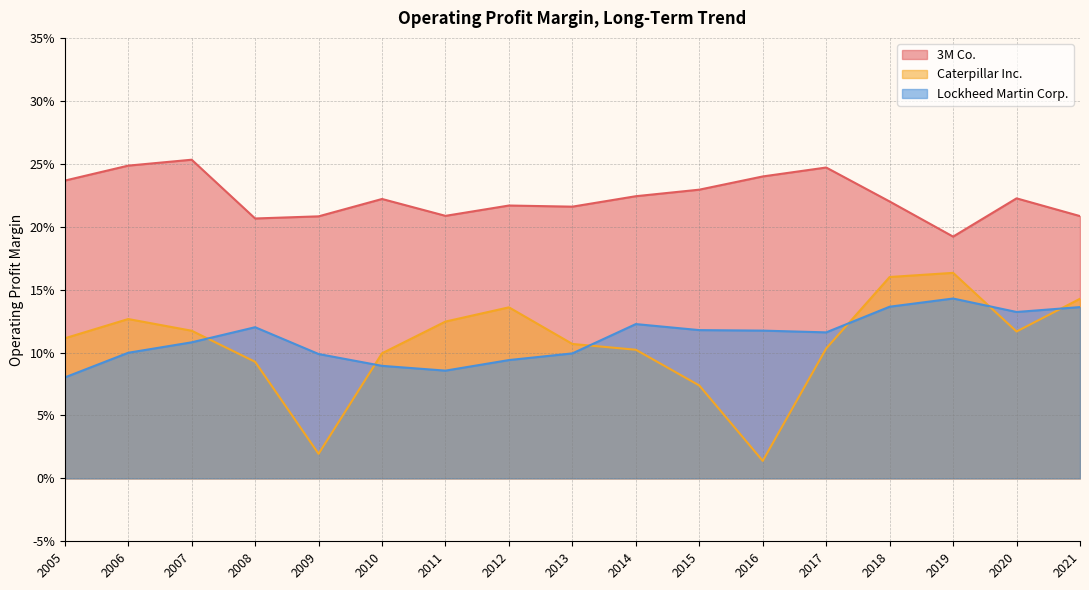

What value does the 3M Co. series have at 2005?

0.2